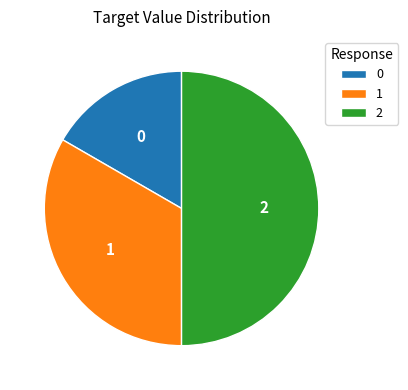

Count the number of slices in the pie.

3